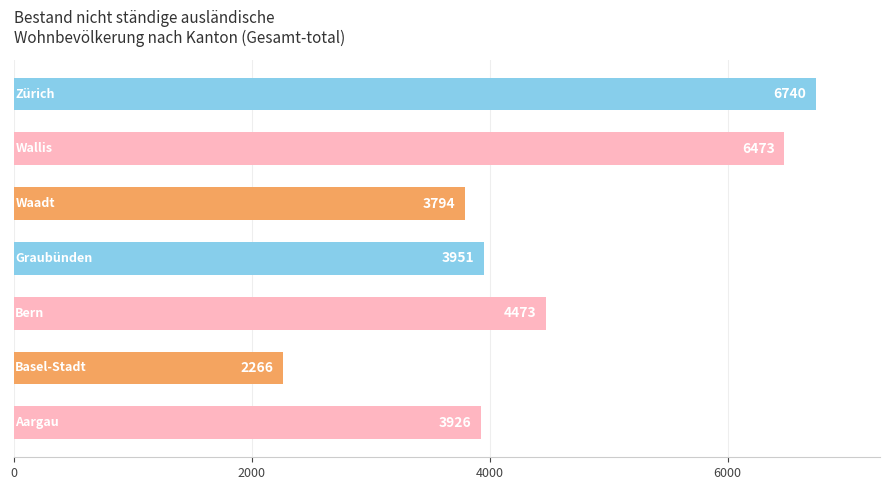

What is the smallest value displayed?

2266